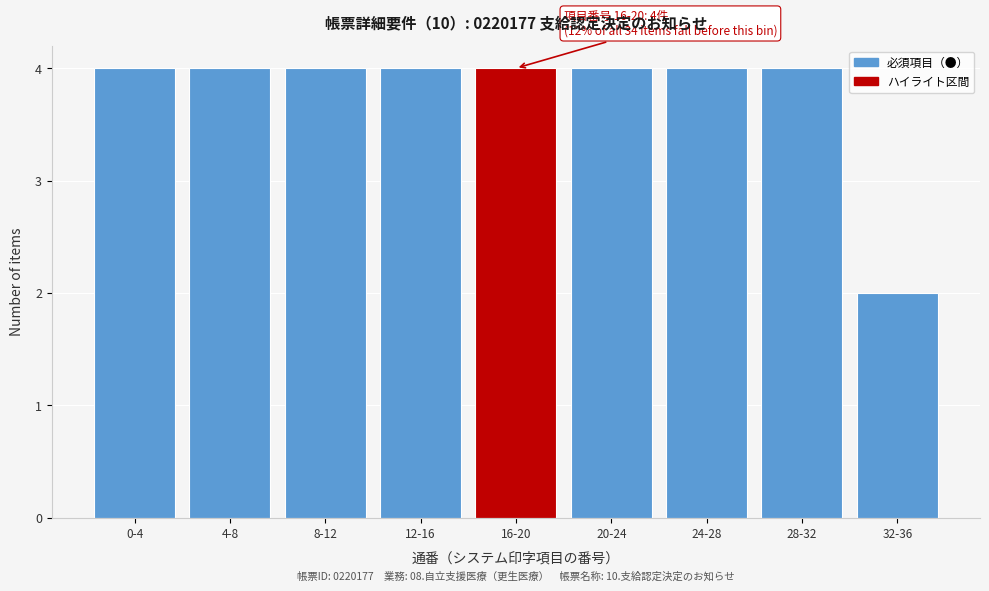

Reading left to right, list all the values displayed in this chart.

0-4=4	4-8=4	8-12=4	12-16=4	16-20=4	20-24=4	24-28=4	28-32=4	32-36=2